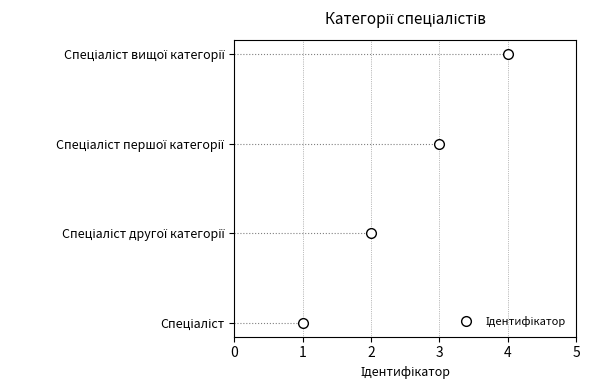

Rank the categories by value from lowest to highest.

Спеціаліст, Спеціаліст другої категорії, Спеціаліст першої категорії, Спеціаліст вищої категорії